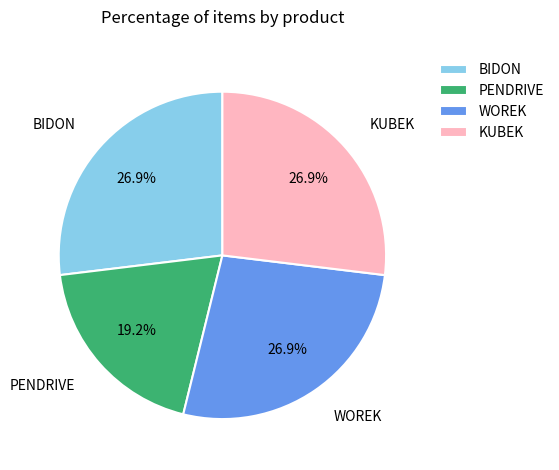

Which slice is the smallest?

PENDRIVE